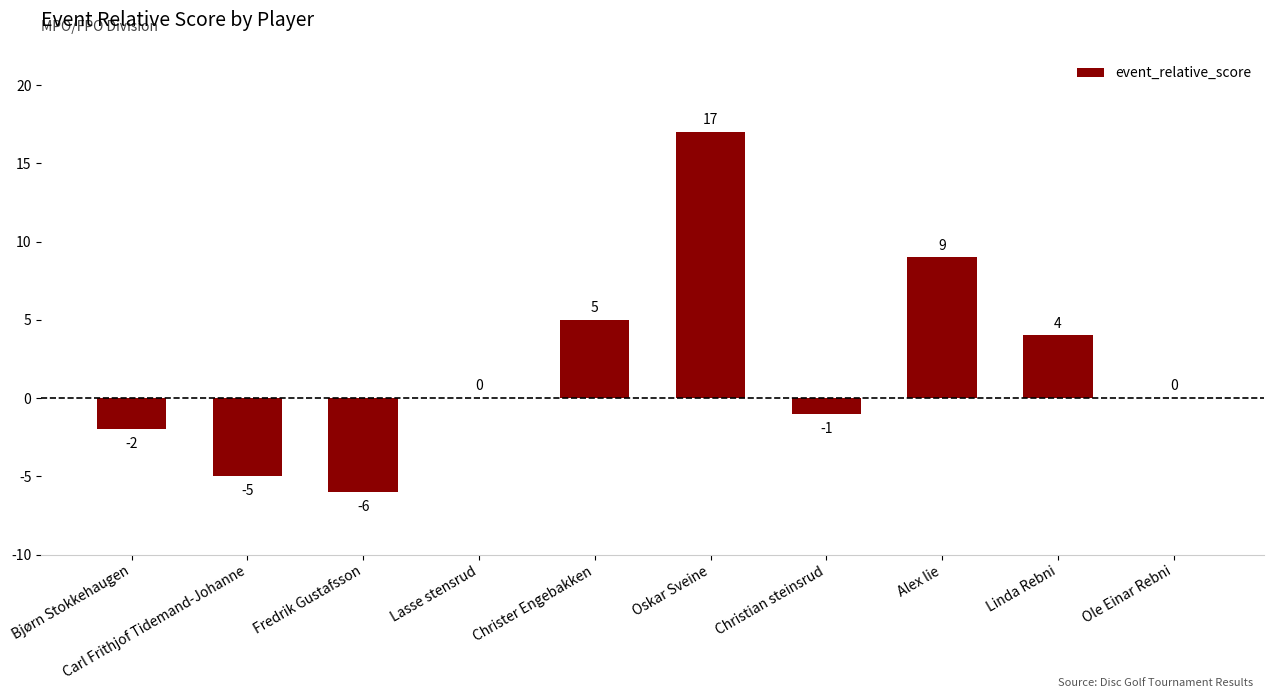

Reading right to left, transcribe all the data shown in this chart.

0	4	9	-1	17	5	0	-6	-5	-2